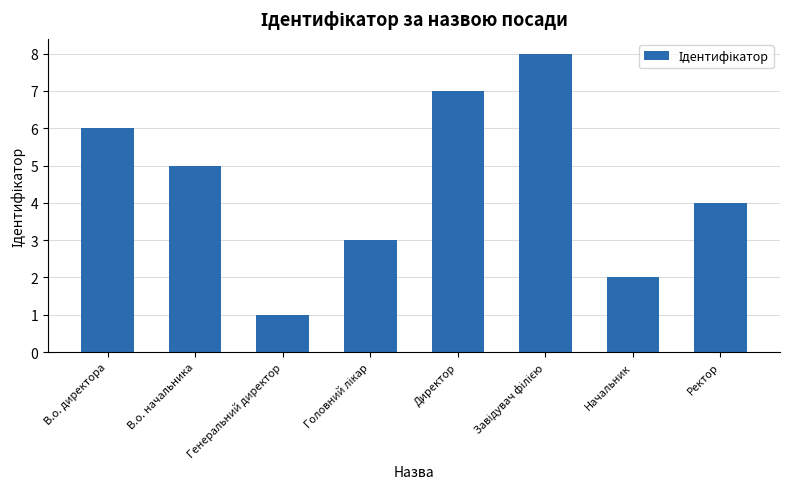

How many values are below 5?

4